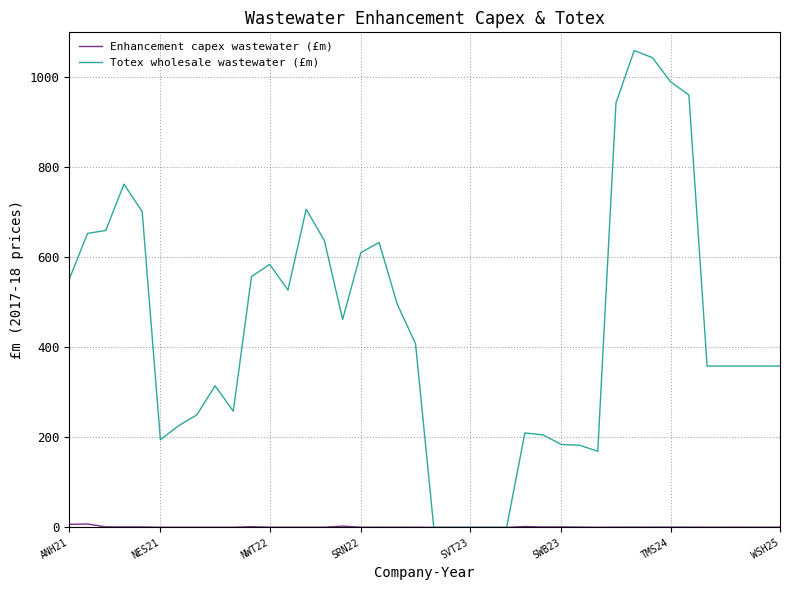

Which series has the widest spread of values?

Totex wholesale wastewater (£m)